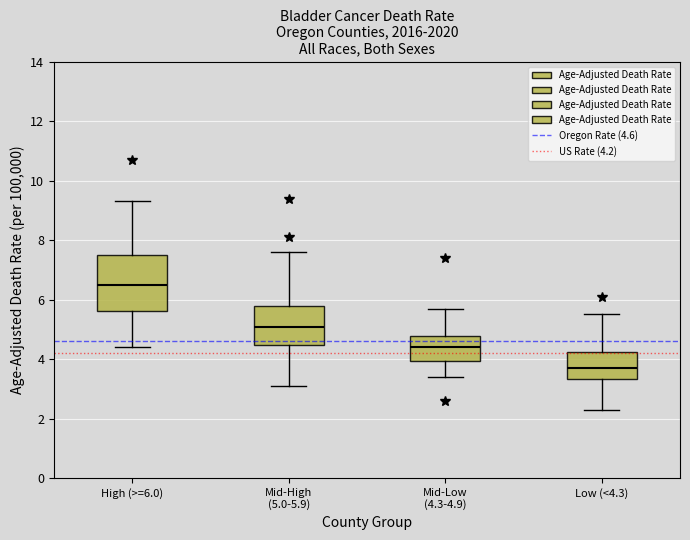

Reading left to right, read every box against the y-axis: the position of its median line, the range the box covers, and the ends of its whiskers. The values are not printed on the chart, so give them approximately, as read against the axis.

High (>=6.0): median 6.4, box 5.6 to 7.6, whiskers 4.4 to 9.4
Mid-High (5.0-5.9): median 5.0, box 4.4 to 5.8, whiskers 3.2 to 7.6
Mid-Low (4.3-4.9): median 4.4, box 4.0 to 4.8, whiskers 3.4 to 5.8
Low (<4.3): median 3.6, box 3.4 to 4.2, whiskers 2.4 to 5.6